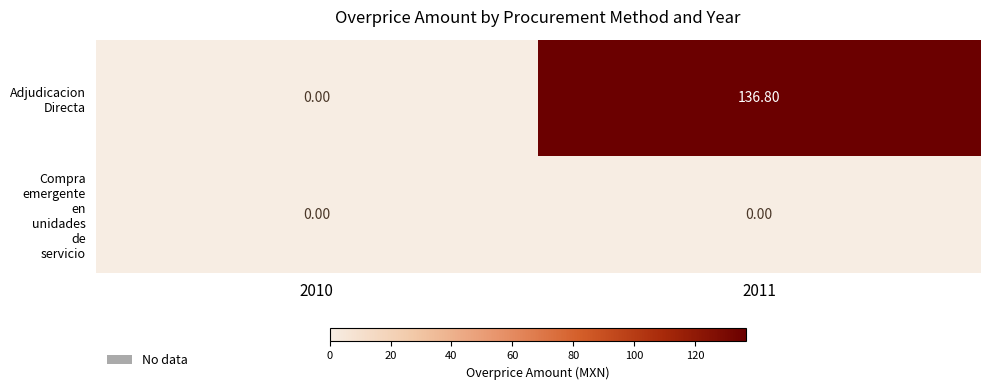

At which category is the sum across all series the highest?

2011